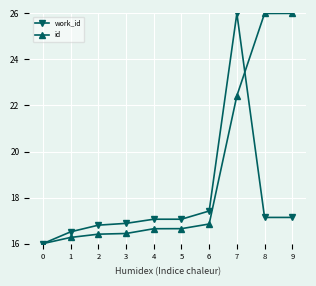

True or false: work_id has a value of 9.6 at 6.

False